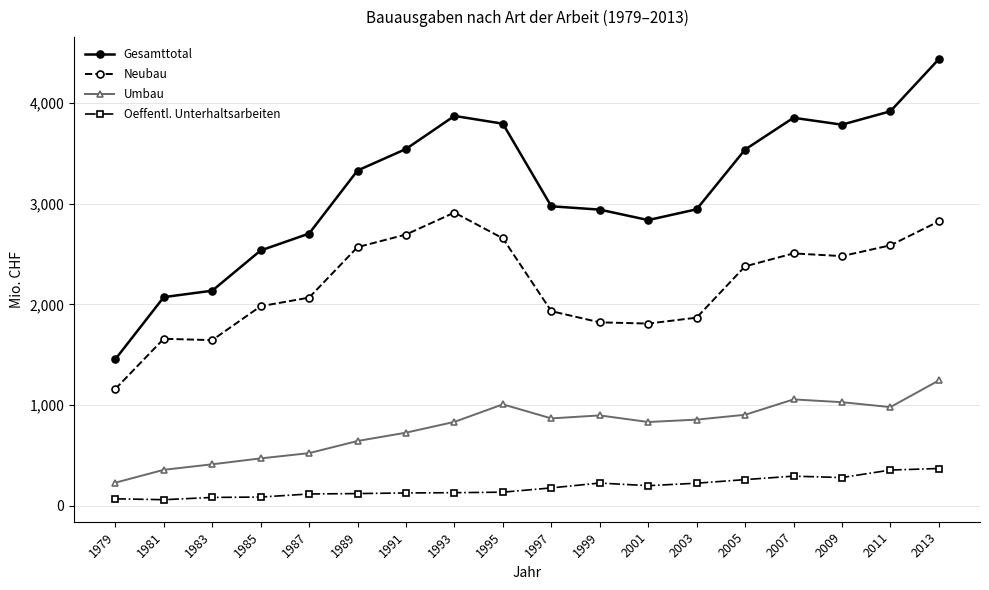

How many interior local valleys does the Neubau series have?

3